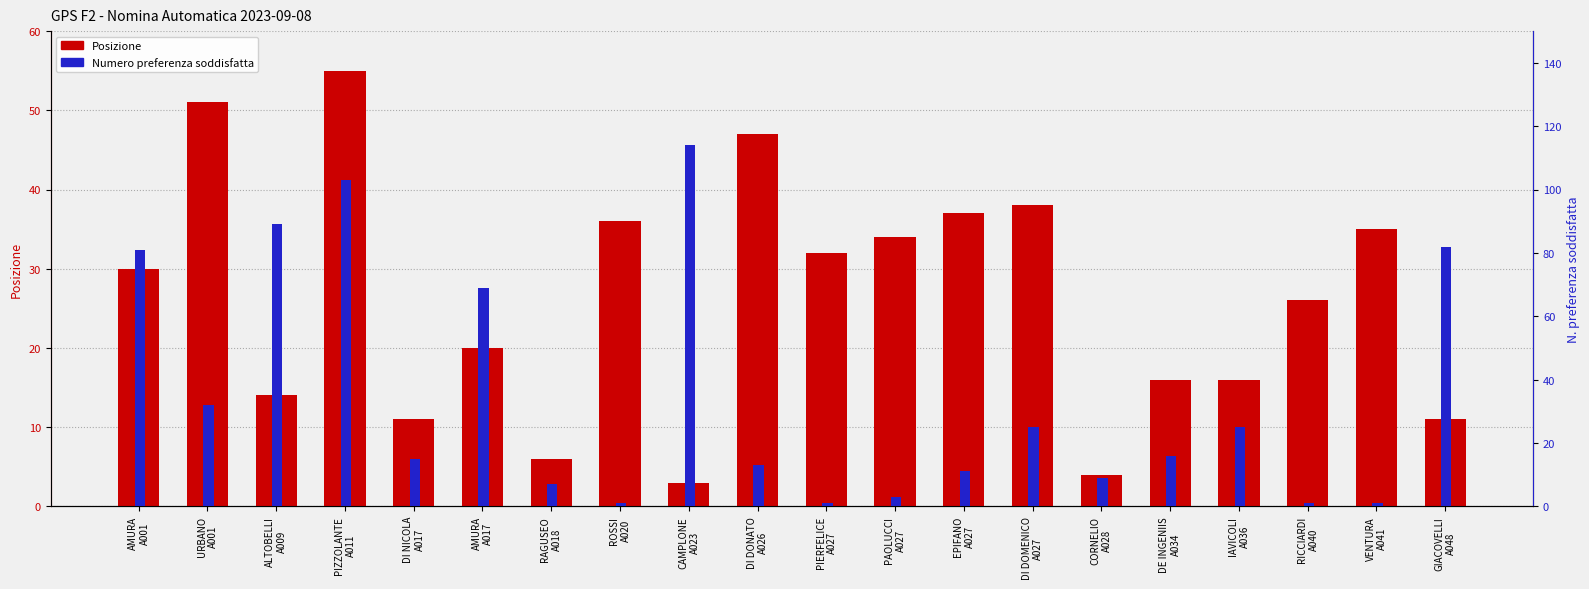

The value of Posizione at ROSSI
A020 is 56. True or false?

False